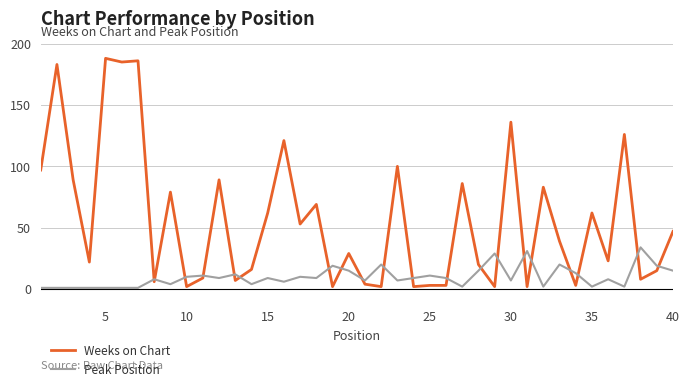

Which series has the largest total across all categories?

Weeks on Chart